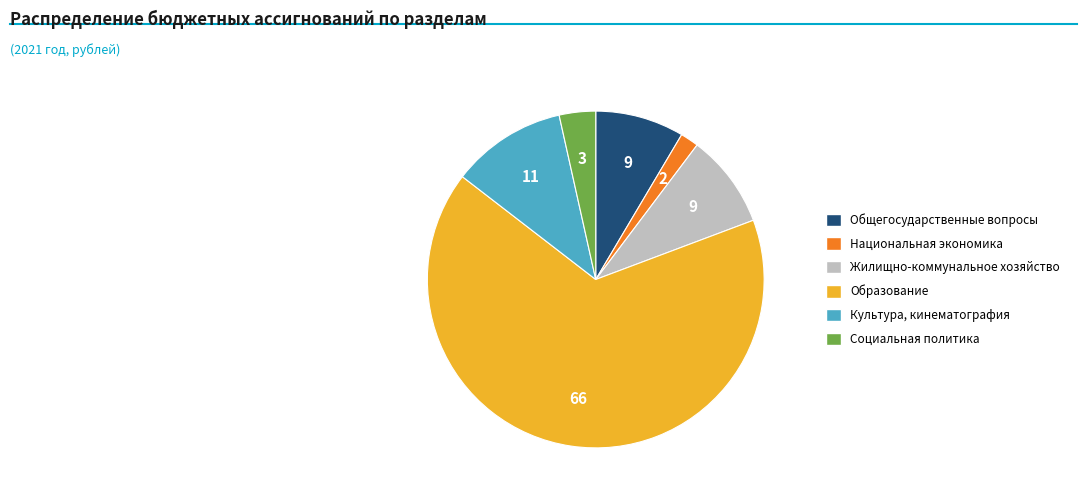

Is there a majority slice in this chart?

Yes